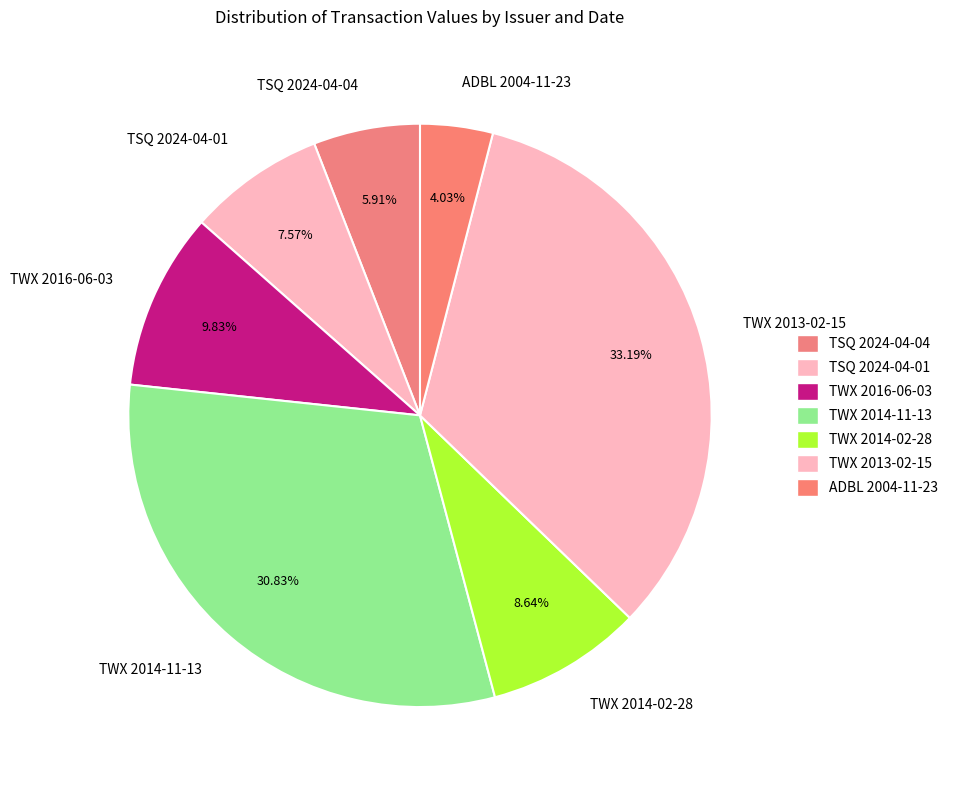

Is it true that TWX 2013-02-15 is 24% of the pie?

False